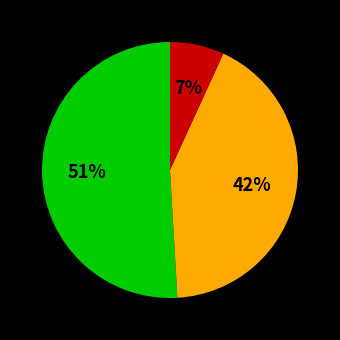

Is there a majority slice in this chart?

Yes